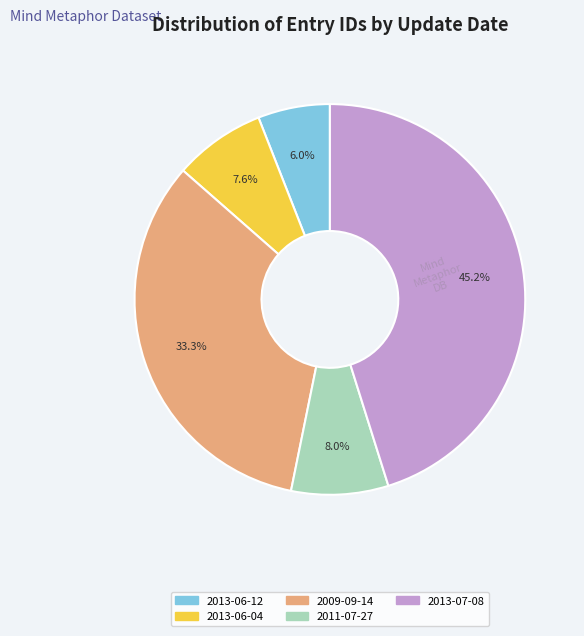

Does any single category account for the majority?

No